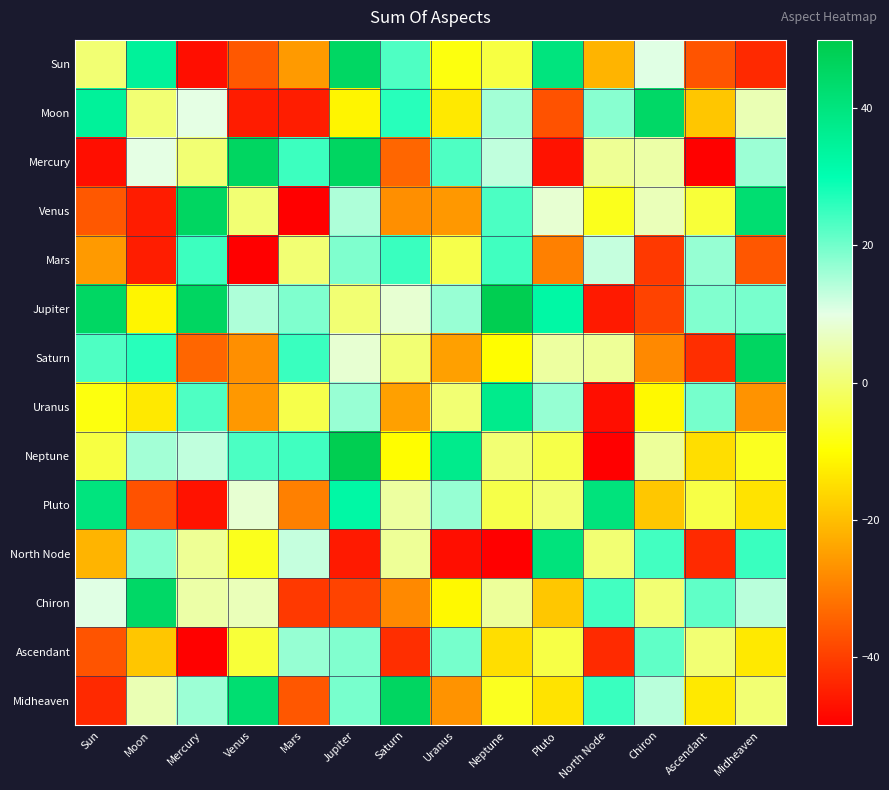

What is the spread (max minus min) of values at Jupiter?

94.8